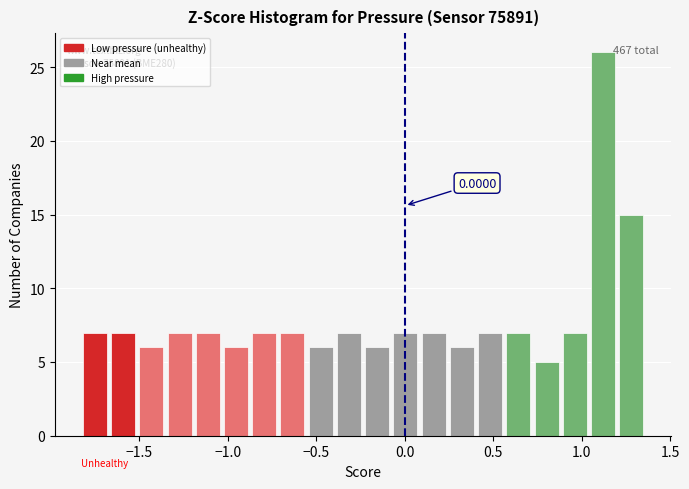

Around what value on the x-axis is the tallest bar? Give the approximate position of its centre, as read against the axis.

1.10